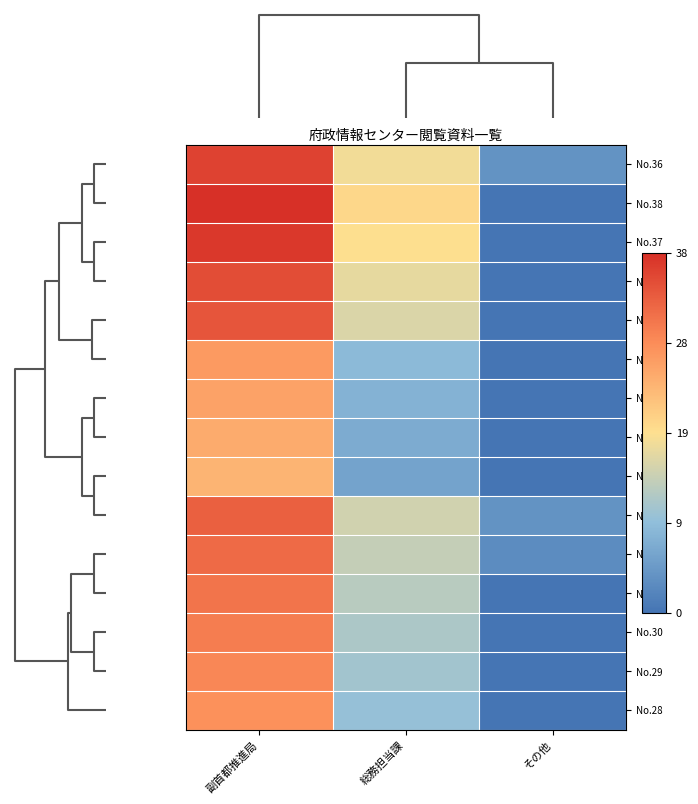

What is the maximum value shown in the chart?

38